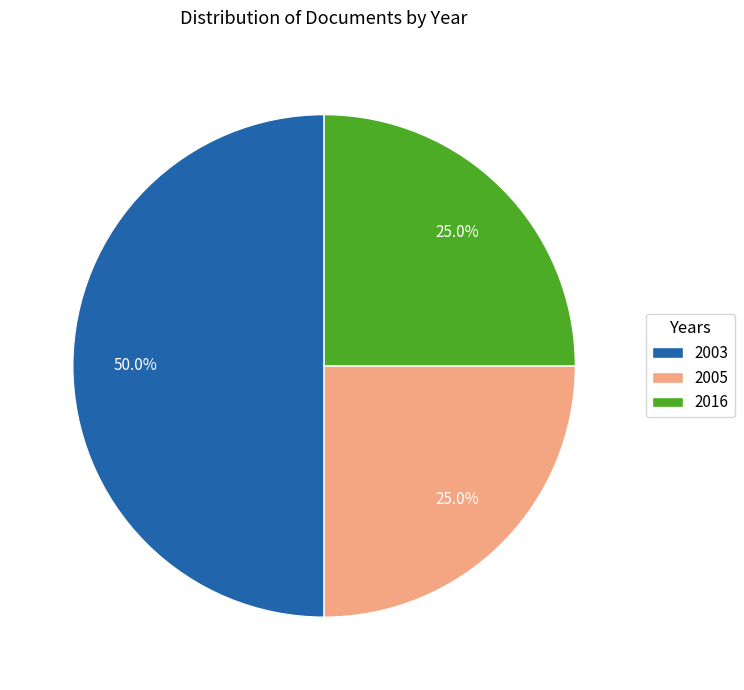

Count the number of slices in the pie.

3